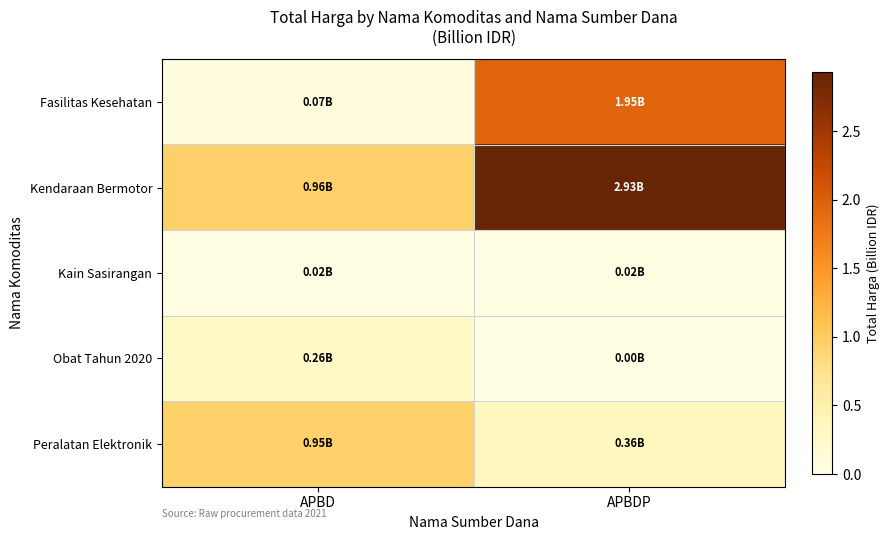

Reading left to right, what are all the values shown in this chart?

Fasilitas Kesehatan: APBD=0.1	APBDP=2.0
Kendaraan Bermotor: APBD=1.0	APBDP=2.9
Kain Sasirangan: APBD=0.0	APBDP=0.0
Obat Tahun 2020: APBD=0.3	APBDP=0.0
Peralatan Elektronik: APBD=0.9	APBDP=0.4